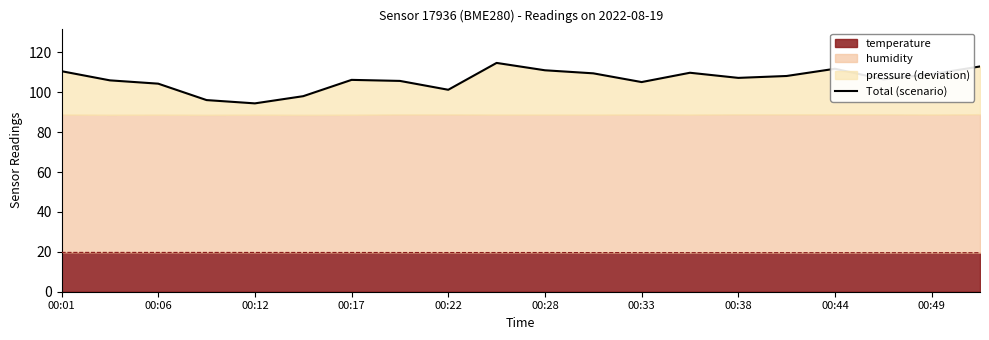

The value of temperature at 00:49 is 19.6. True or false?

True